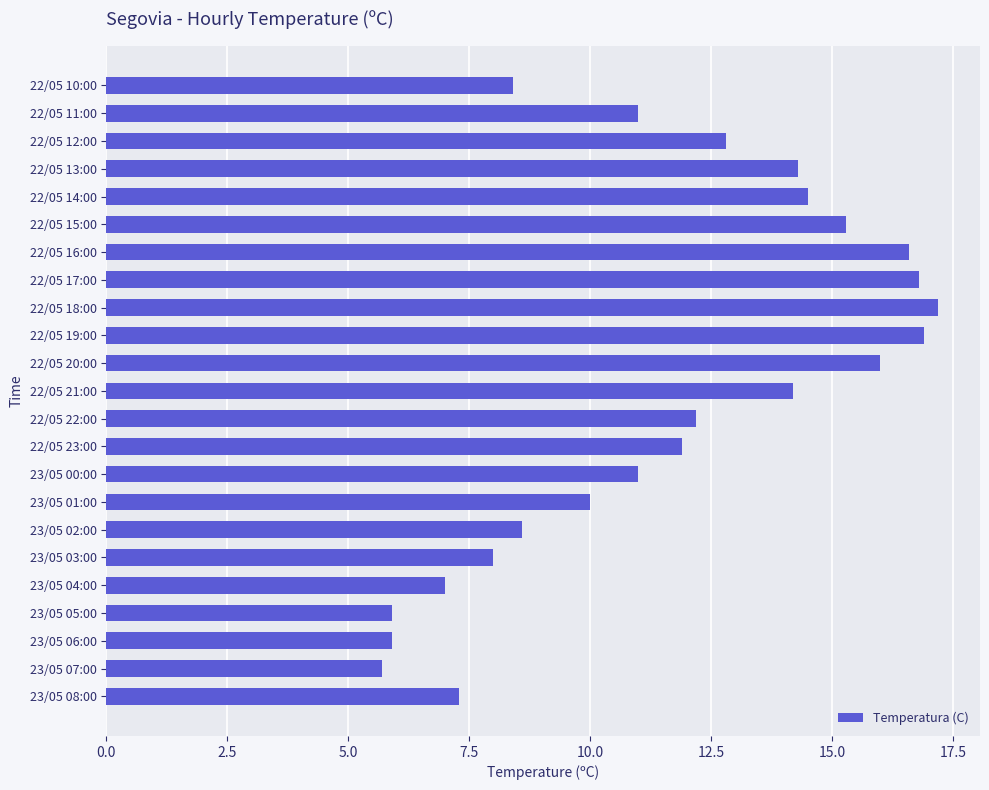

What is the average value?

11.6